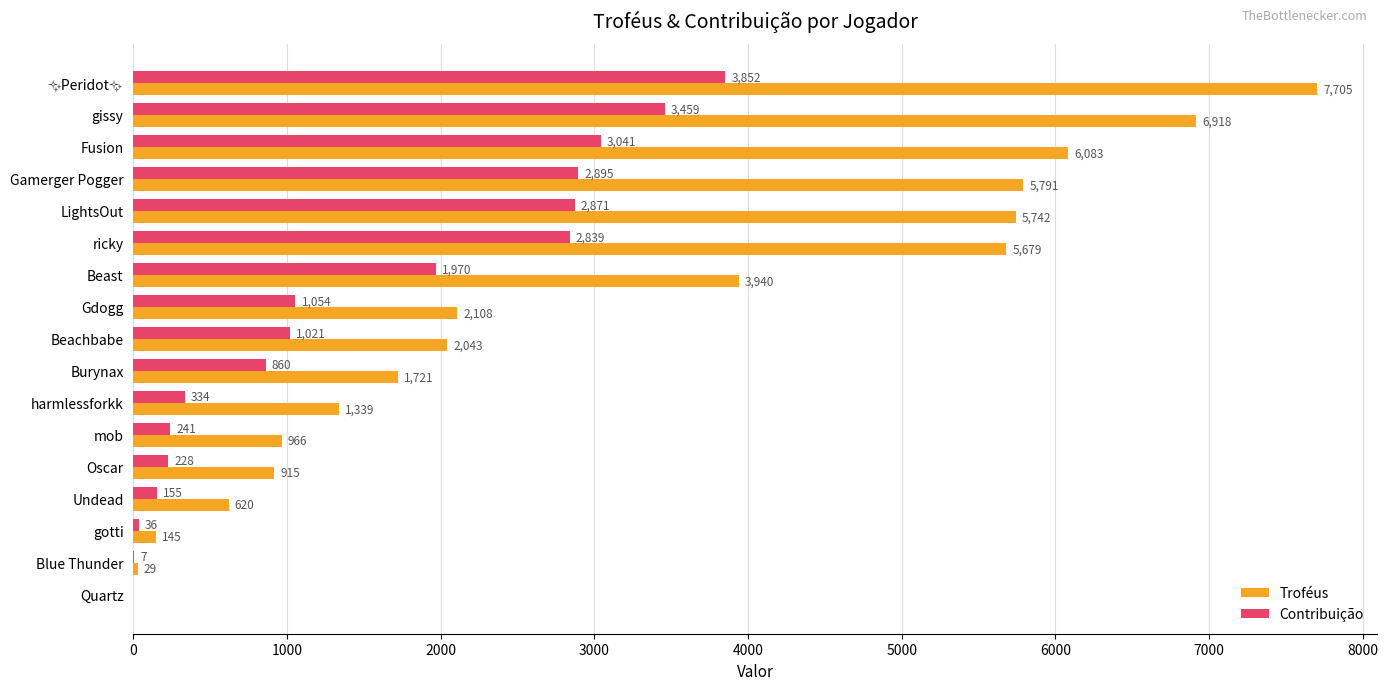

What is the sum of all Troféus values?

51744